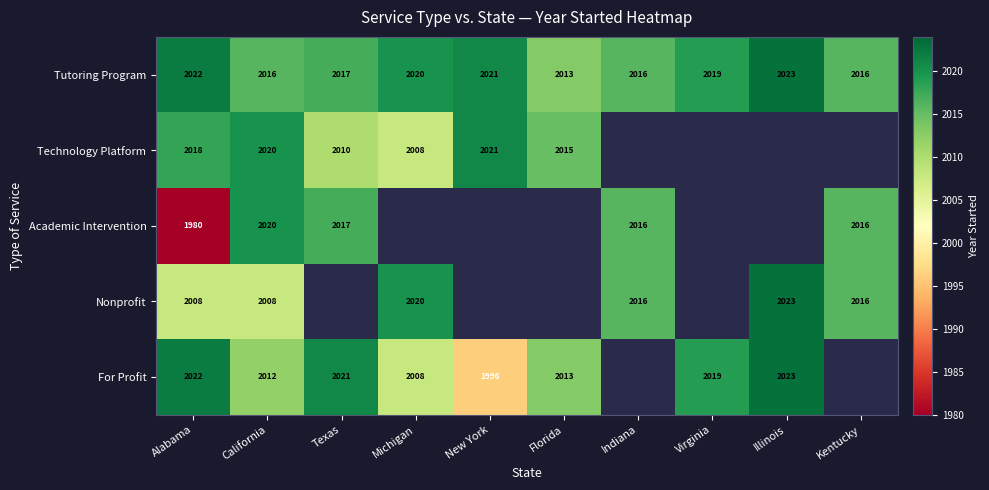

The Nonprofit series shows 717 at Kentucky. True or false?

False